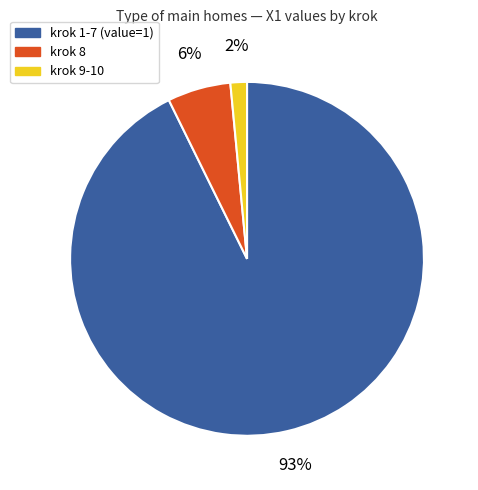

To the nearest percent, what is the average slice percentage?

33%